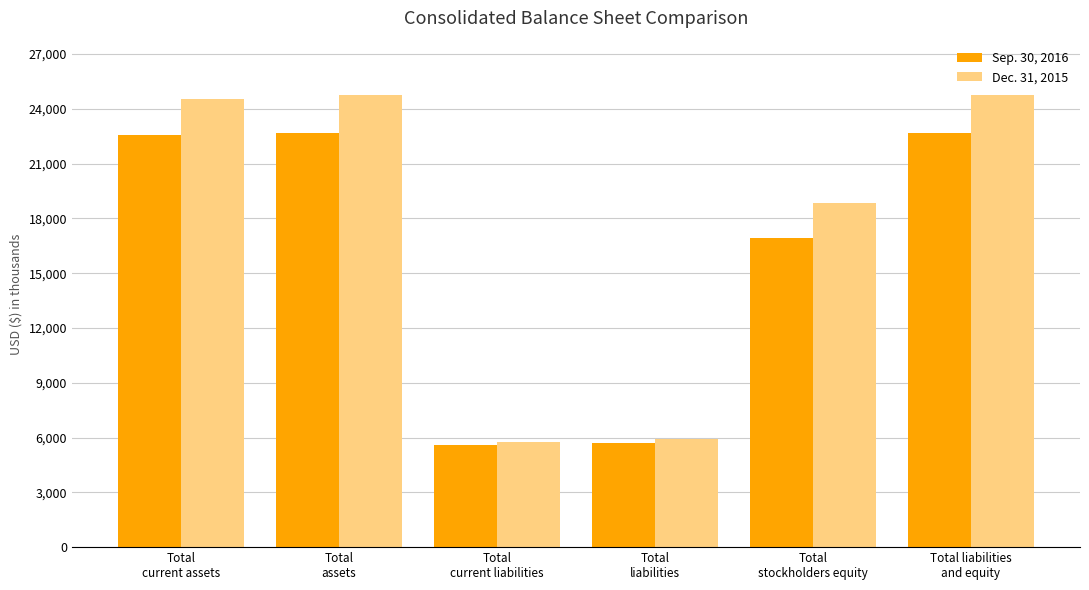

What are all the series names shown in the legend?

Sep. 30, 2016, Dec. 31, 2015